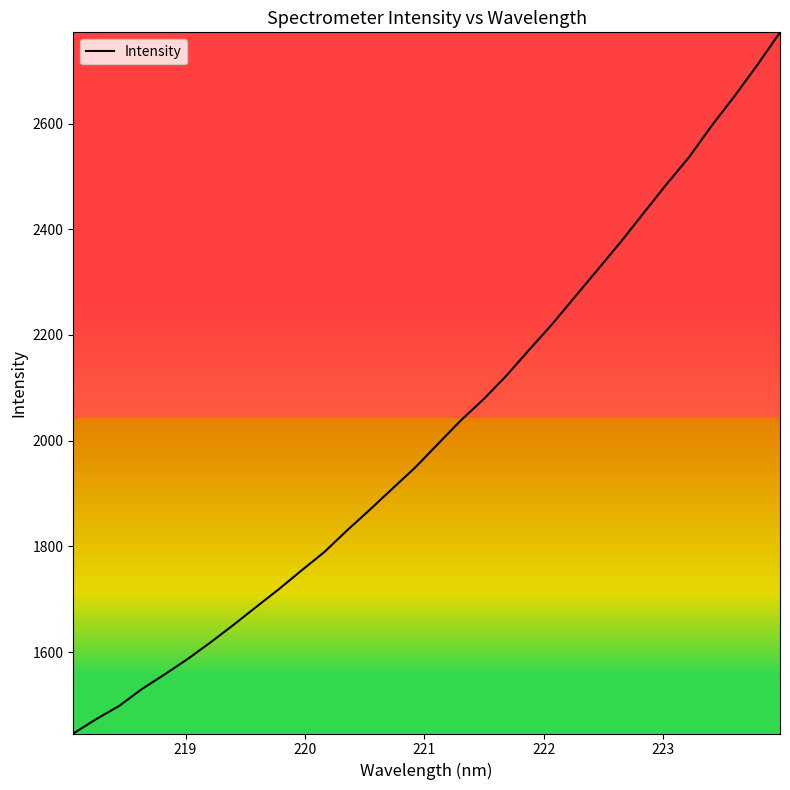

What is the greatest value displayed?

2772.6